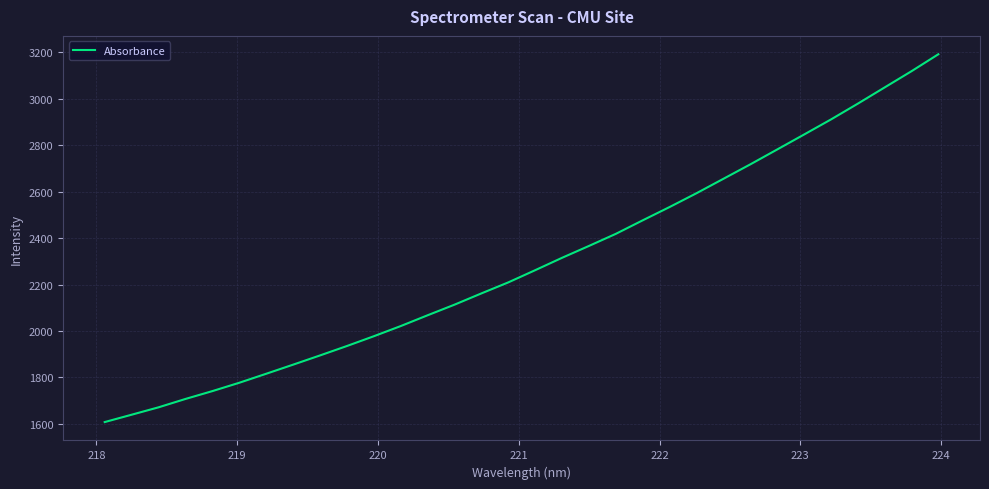

What is the greatest value displayed?

3192.1